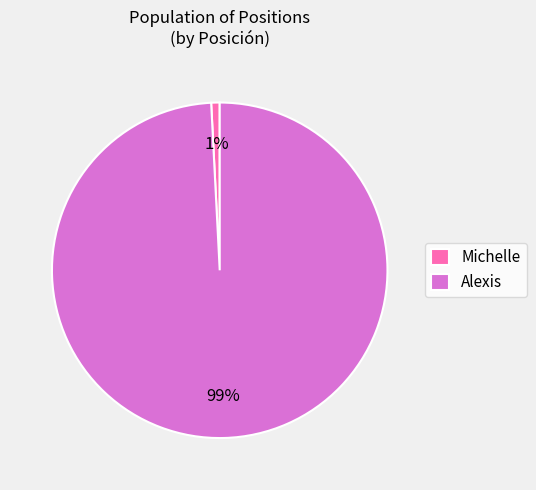

The Alexis slice represents 99% of the pie. True or false?

True